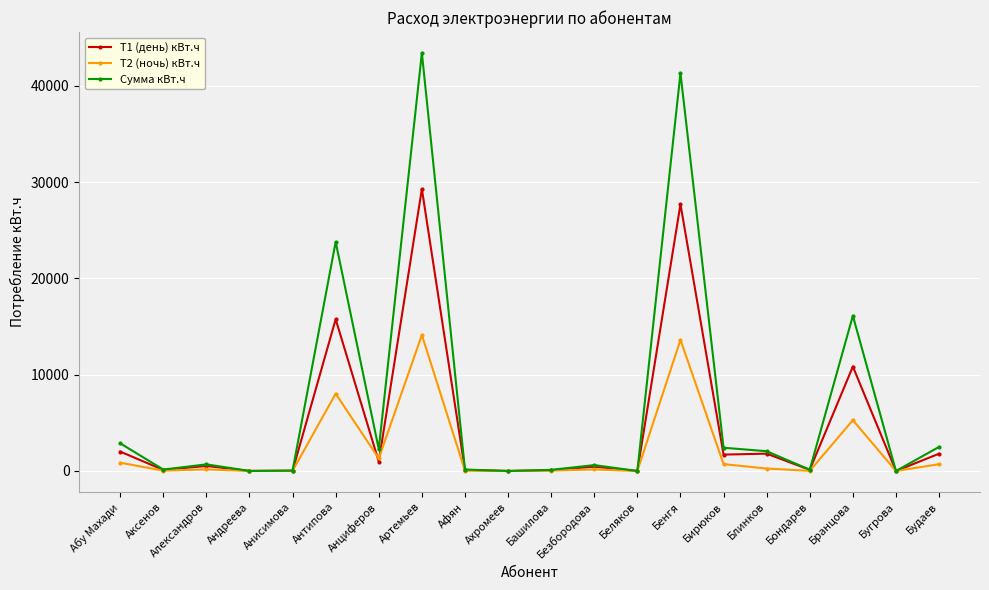

Is it true that T1 (день) кВт.ч equals 120.0 at Бондарев?

True